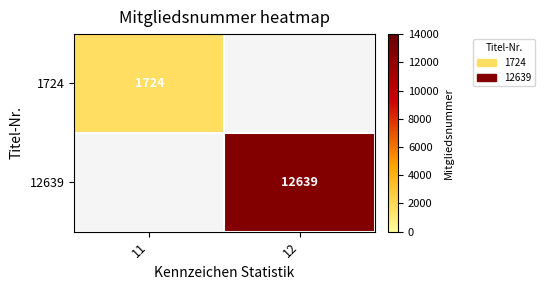

True or false: 1724 has a value of 2655 at 11.

False